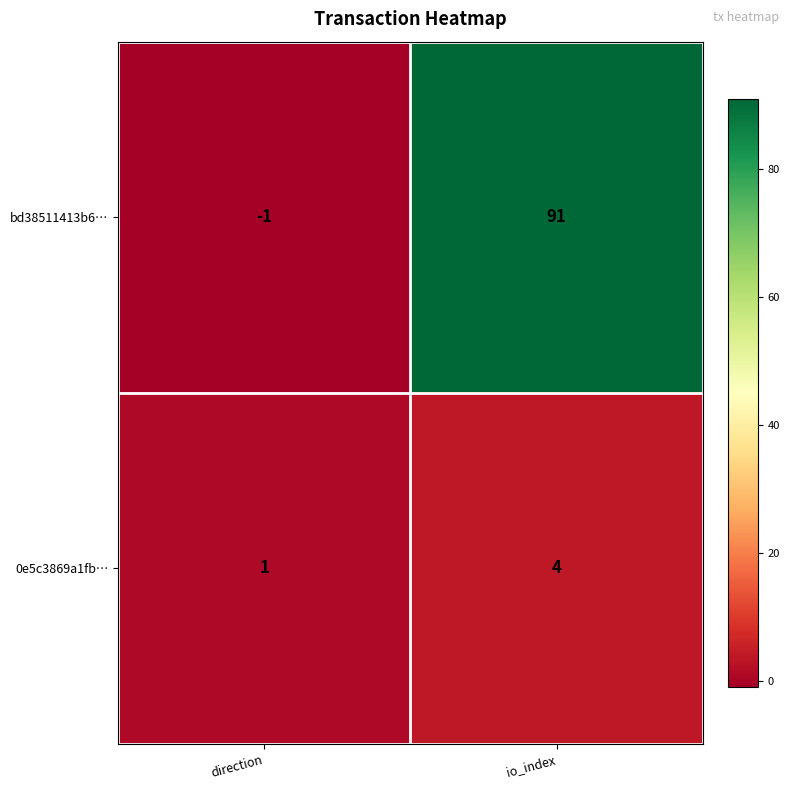

What is the maximum value shown in the chart?

91